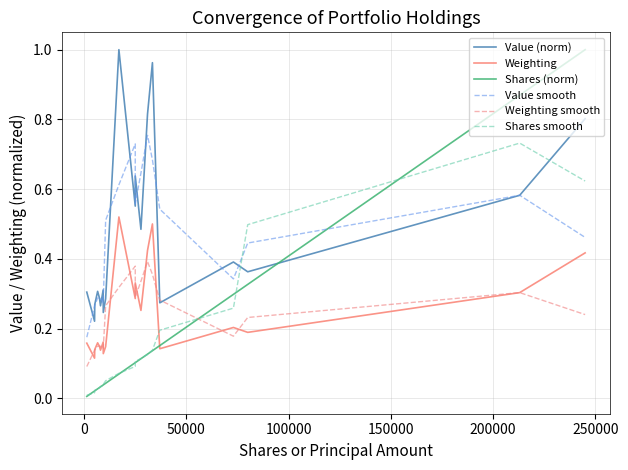

Does the chart have visible grid lines?

Yes